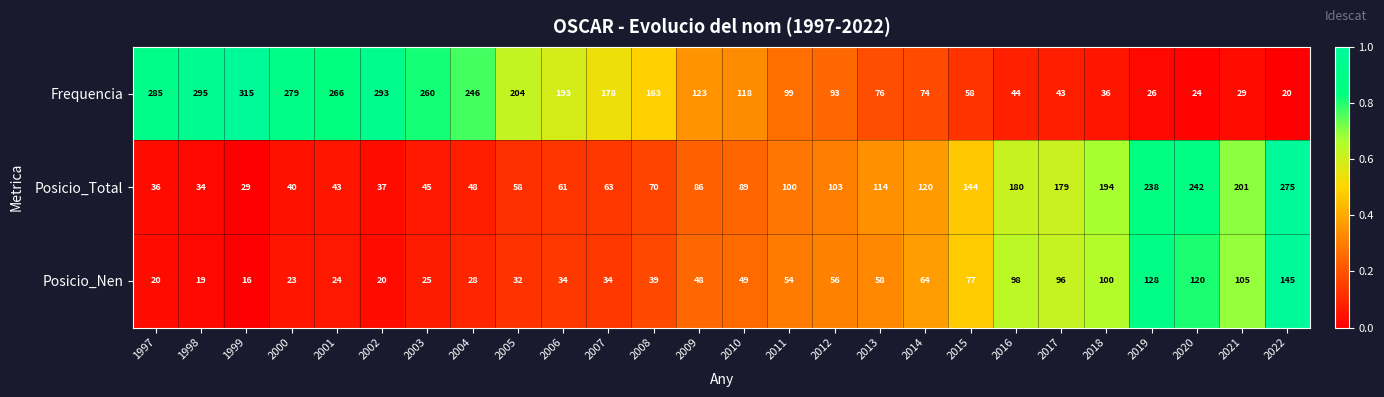

How many data points does each series have?

26